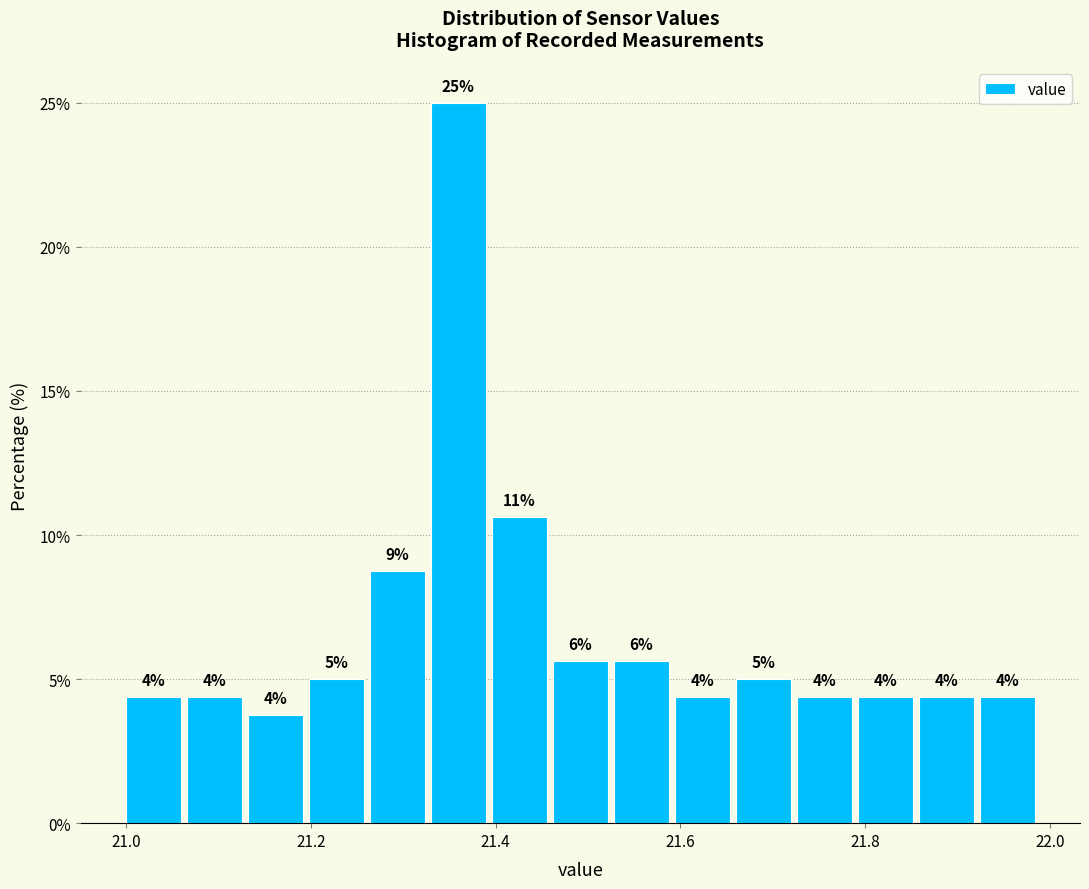

Read against the x-axis, roughly where is the centre of the tallest bar?

21.36